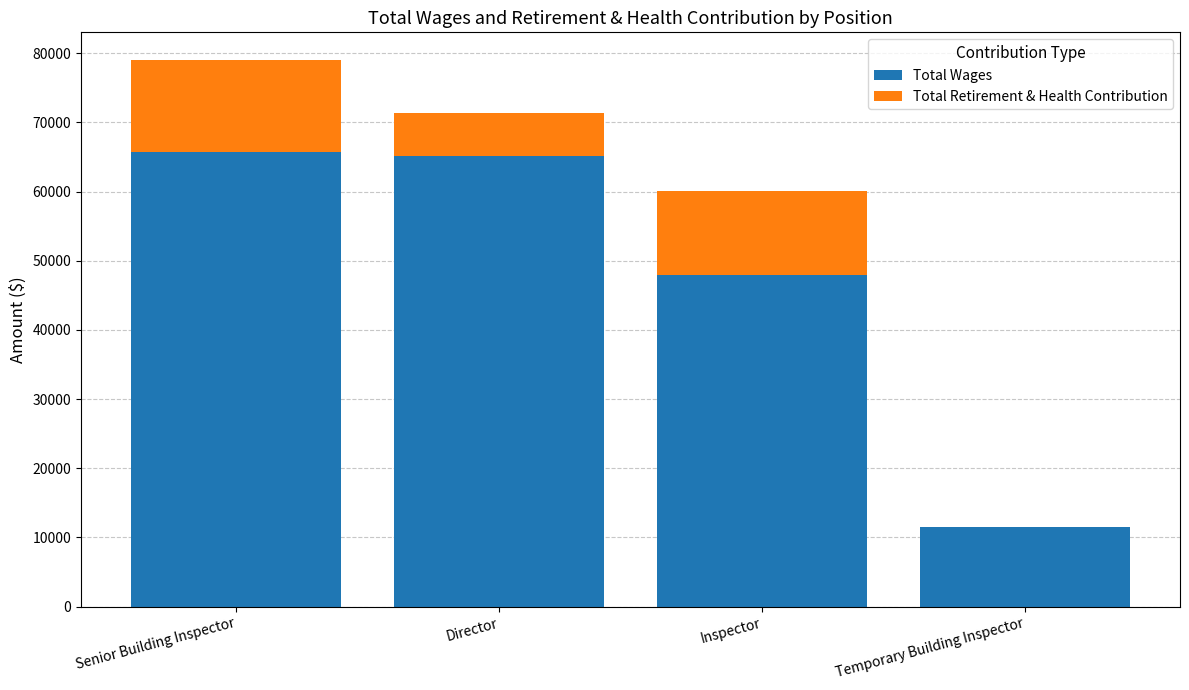

True or false: Total Wages has a value of 112077 at Senior Building Inspector.

False